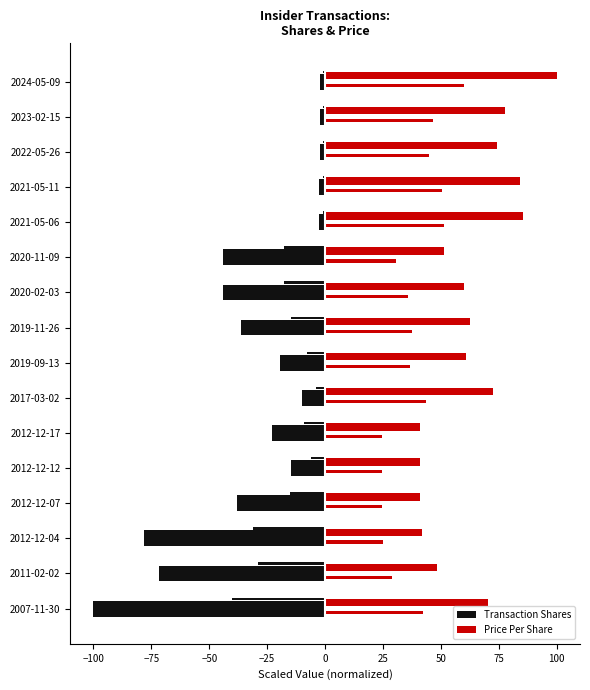

Which series has the largest total across all categories?

Price Per Share